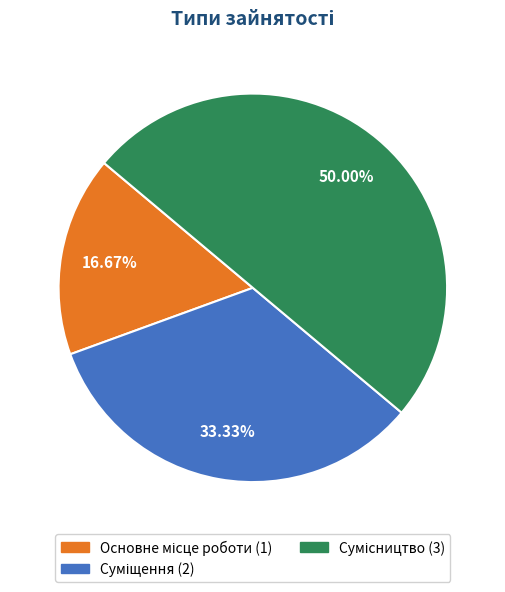

To the nearest percent, what is the average slice percentage?

33%